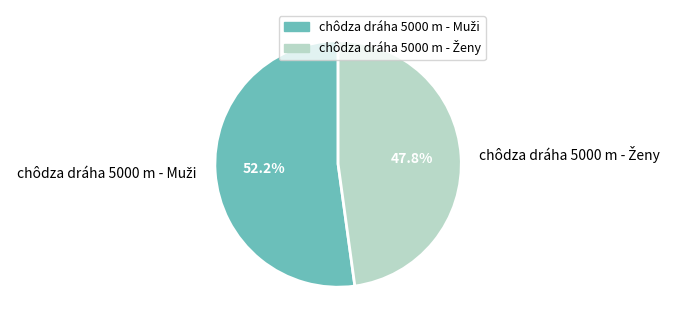

Is there a majority slice in this chart?

Yes